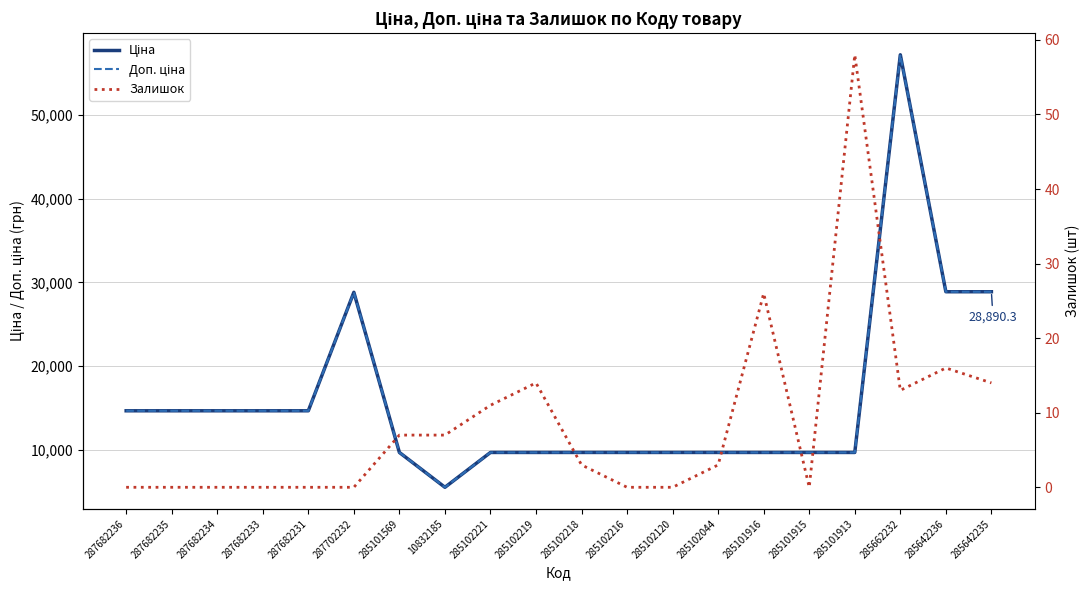

Does the chart have visible grid lines?

Yes